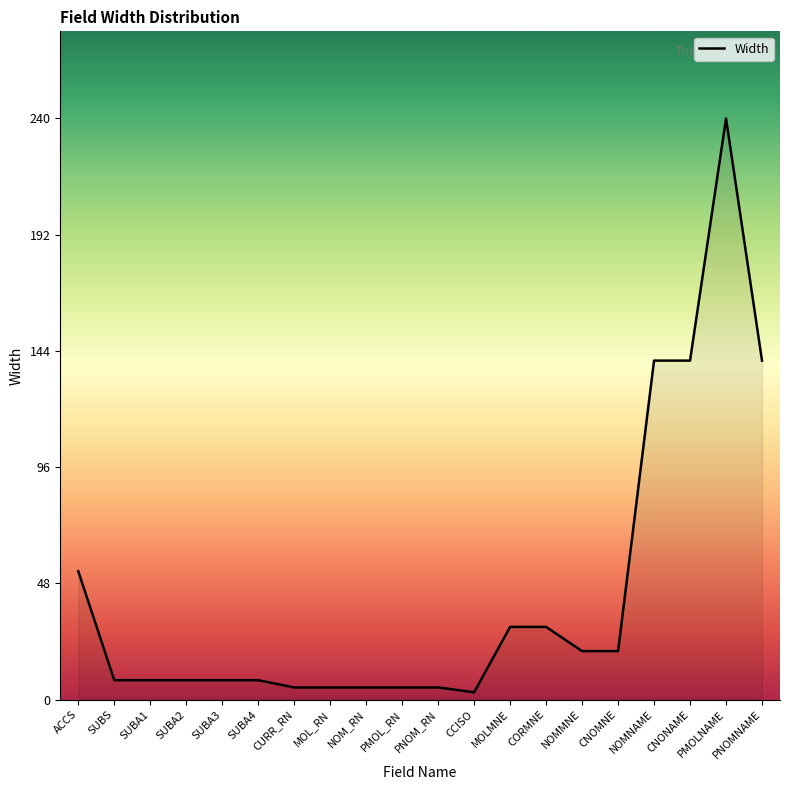

What is the change in value from PMOLNAME to PNOMNAME?

-100